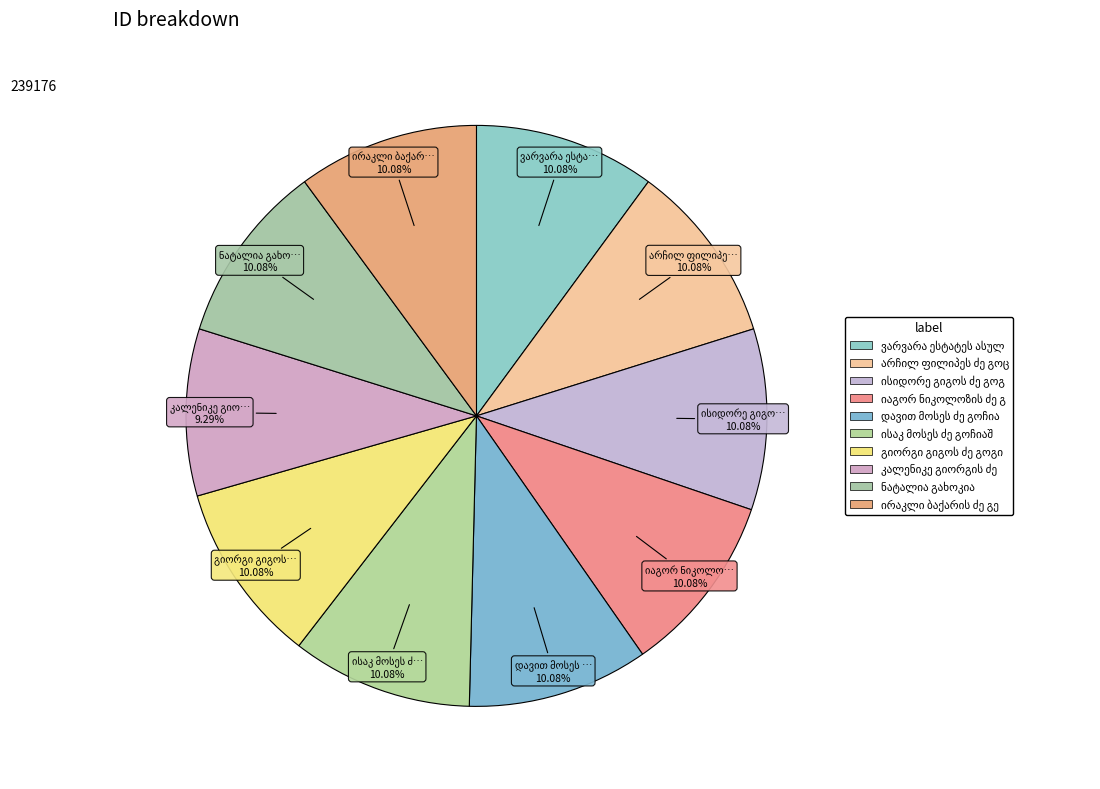

Rank the categories by value from lowest to highest.

კალენიკე გიორგის ძე გოგიბერიძე, ნატალია გახოკია, იაგორ ნიკოლოზის ძე გიორგაძე, ისიდორე გიგოს ძე გოგეშვილი, არჩილ ფილიპეს ძე გოცაძე, ირაკლი ბაქარის ძე გეგეჭკორი, ვარვარა ესტატეს ასული გოგიჩაიშვილი, გიორგი გიგოს ძე გოგიტიძე, ისაკ მოსეს ძე გოჩიაშვილი, დავით მოსეს ძე გოჩიაშვილი